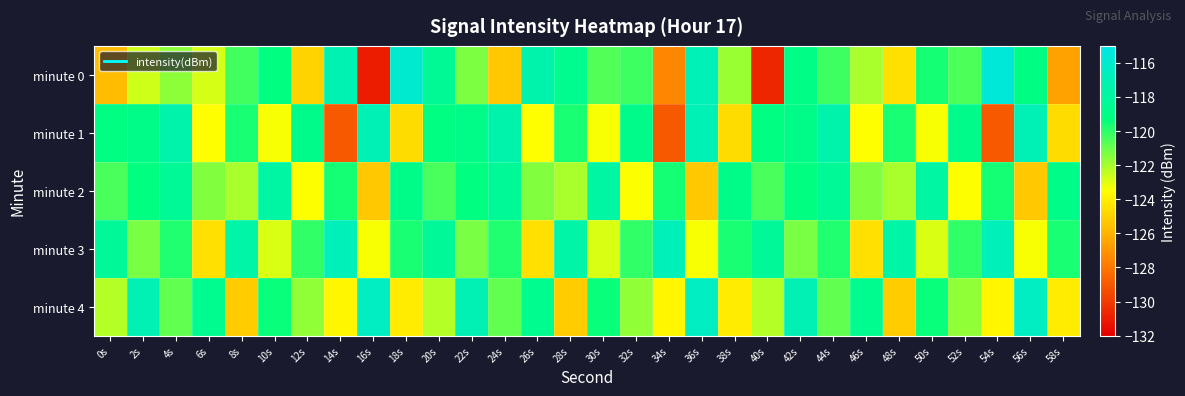

Reading left to right, extract all data points from this chart.

minute 0: 0s=-125.7	2s=-122.6	4s=-121.6	6s=-122.8	8s=-120.4	10s=-119.2	12s=-125.0	14s=-117.2	16s=-131.0	18s=-115.9	20s=-118.4	22s=-121.3	24s=-125.3	26s=-117.5	28s=-118.6	30s=-120.6	32s=-120.2	34s=-127.5	36s=-117.0	38s=-121.8	40s=-130.7	42s=-119.0	44s=-120.3	46s=-122.0	48s=-124.5	50s=-119.6	52s=-120.6	54s=-115.6	56s=-119.1	58s=-126.6
minute 1: 0s=-119.2	2s=-118.9	4s=-117.4	6s=-123.5	8s=-119.7	10s=-123.4	12s=-118.7	14s=-129.0	16s=-117.0	18s=-124.7	20s=-119.2	22s=-118.9	24s=-117.4	26s=-123.5	28s=-119.7	30s=-123.4	32s=-118.7	34s=-129.0	36s=-117.0	38s=-124.7	40s=-119.2	42s=-118.9	44s=-117.4	46s=-123.5	48s=-119.7	50s=-123.4	52s=-118.7	54s=-129.0	56s=-117.0	58s=-124.7
minute 2: 0s=-120.5	2s=-119.2	4s=-118.3	6s=-121.4	8s=-122.1	10s=-117.8	12s=-123.5	14s=-119.6	16s=-125.3	18s=-118.9	20s=-120.5	22s=-119.2	24s=-118.3	26s=-121.4	28s=-122.1	30s=-117.8	32s=-123.5	34s=-119.6	36s=-125.3	38s=-118.9	40s=-120.5	42s=-119.2	44s=-118.3	46s=-121.4	48s=-122.1	50s=-117.8	52s=-123.5	54s=-119.6	56s=-125.3	58s=-118.9
minute 3: 0s=-118.2	2s=-121.3	4s=-119.8	6s=-124.5	8s=-117.6	10s=-122.9	12s=-120.1	14s=-116.8	16s=-123.4	18s=-119.7	20s=-118.2	22s=-121.3	24s=-119.8	26s=-124.5	28s=-117.6	30s=-122.9	32s=-120.1	34s=-116.8	36s=-123.4	38s=-119.7	40s=-118.2	42s=-121.3	44s=-119.8	46s=-124.5	48s=-117.6	50s=-122.9	52s=-120.1	54s=-116.8	56s=-123.4	58s=-119.7
minute 4: 0s=-122.3	2s=-117.1	4s=-120.9	6s=-118.6	8s=-125.2	10s=-119.4	12s=-121.7	14s=-123.8	16s=-116.5	18s=-124.1	20s=-122.3	22s=-117.1	24s=-120.9	26s=-118.6	28s=-125.2	30s=-119.4	32s=-121.7	34s=-123.8	36s=-116.5	38s=-124.1	40s=-122.3	42s=-117.1	44s=-120.9	46s=-118.6	48s=-125.2	50s=-119.4	52s=-121.7	54s=-123.8	56s=-116.5	58s=-124.1